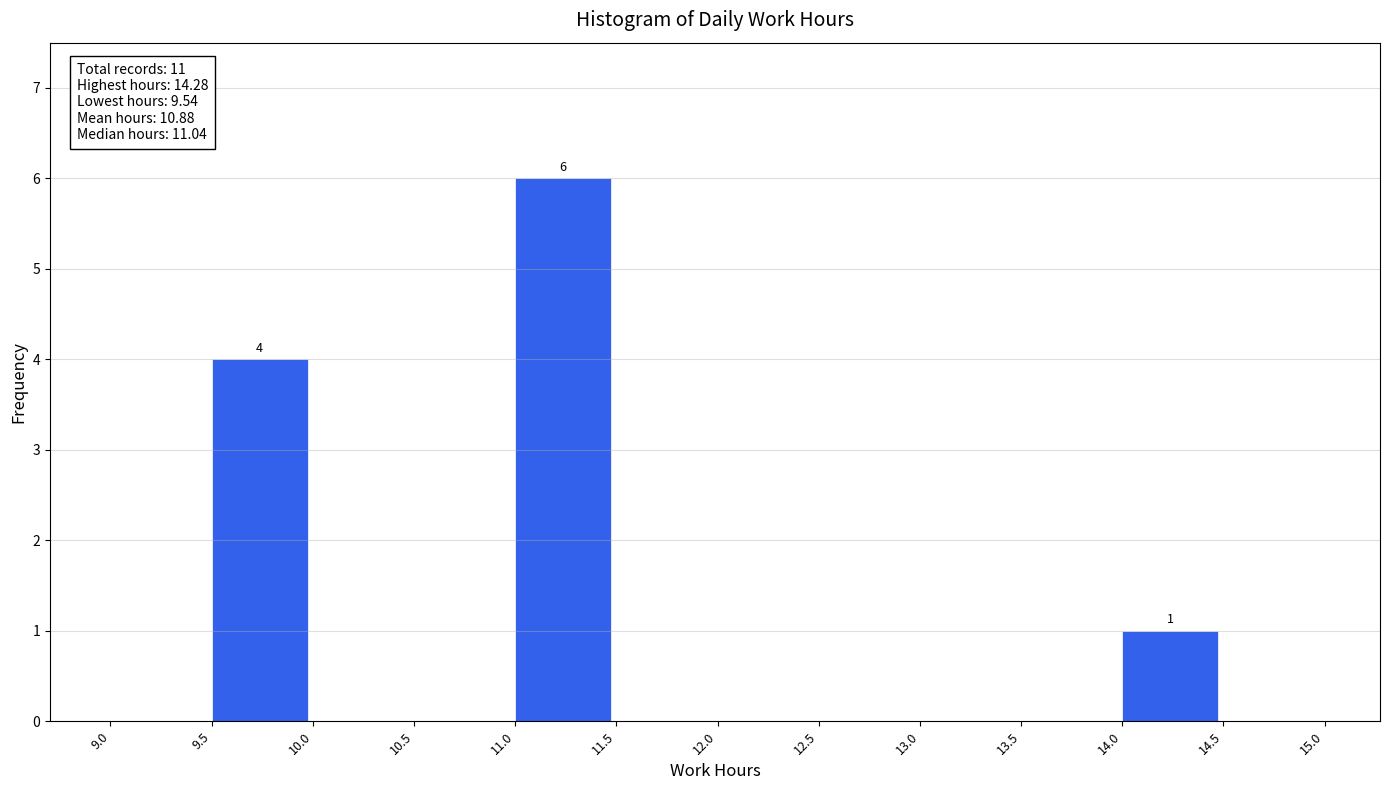

Which range on the x-axis has the tallest bar?

11.0 to 11.5